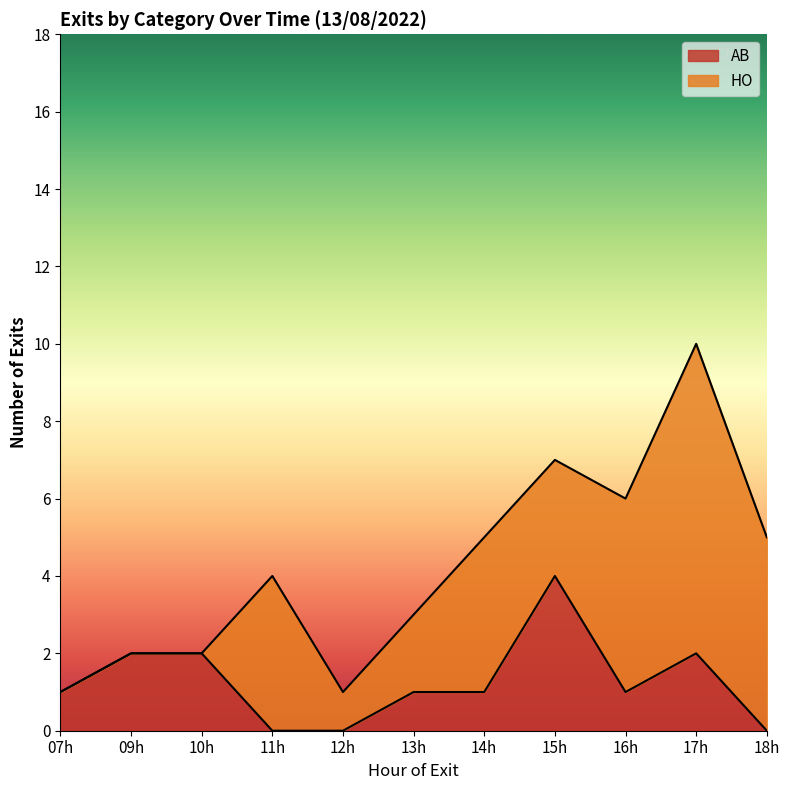

At which category is the sum across all series the highest?

17h